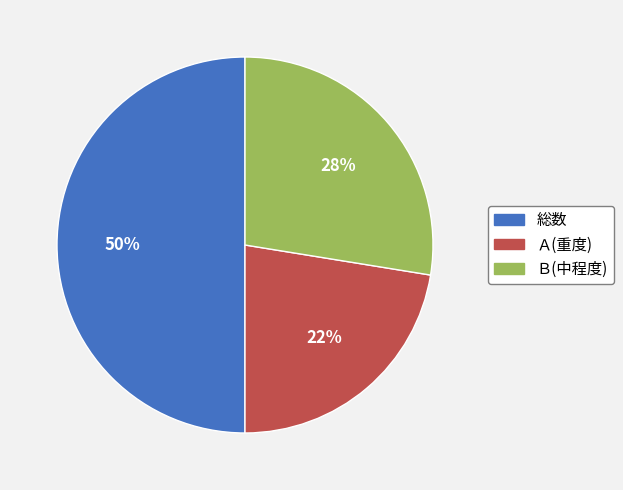

To the nearest percent, what is the difference between the largest and smallest slice percentages?

28%